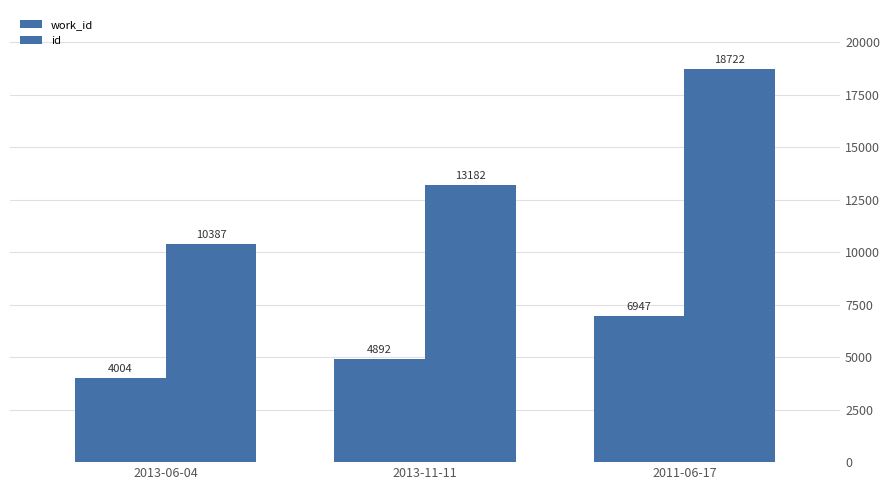

What is the difference between the id values at 2013-11-11 and 2013-06-04?

2795